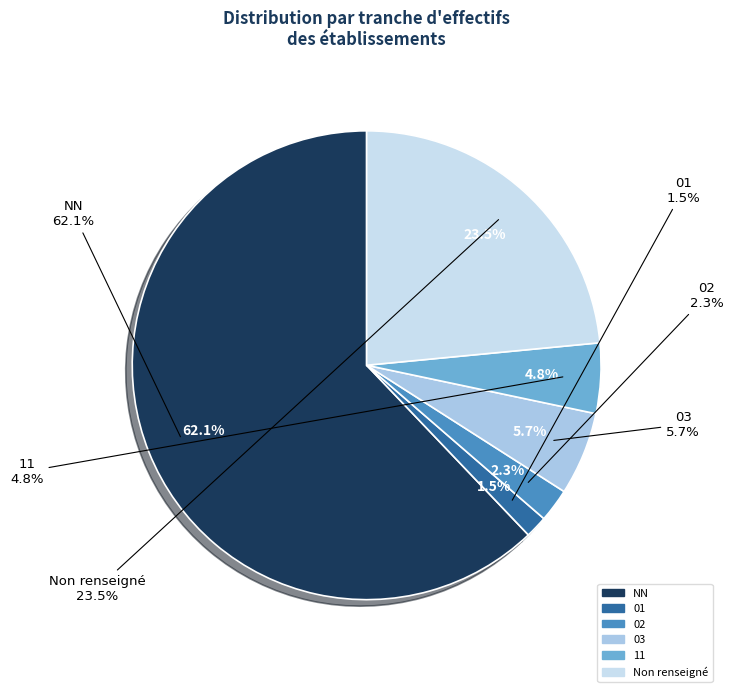

Approximately how many times larger is the value at NN compared to 02?

27.1